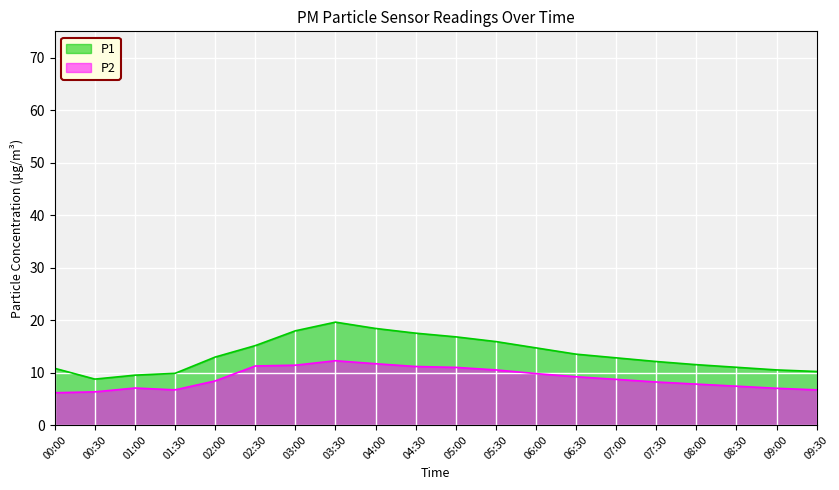

What is the sum of all P1 values?

269.4